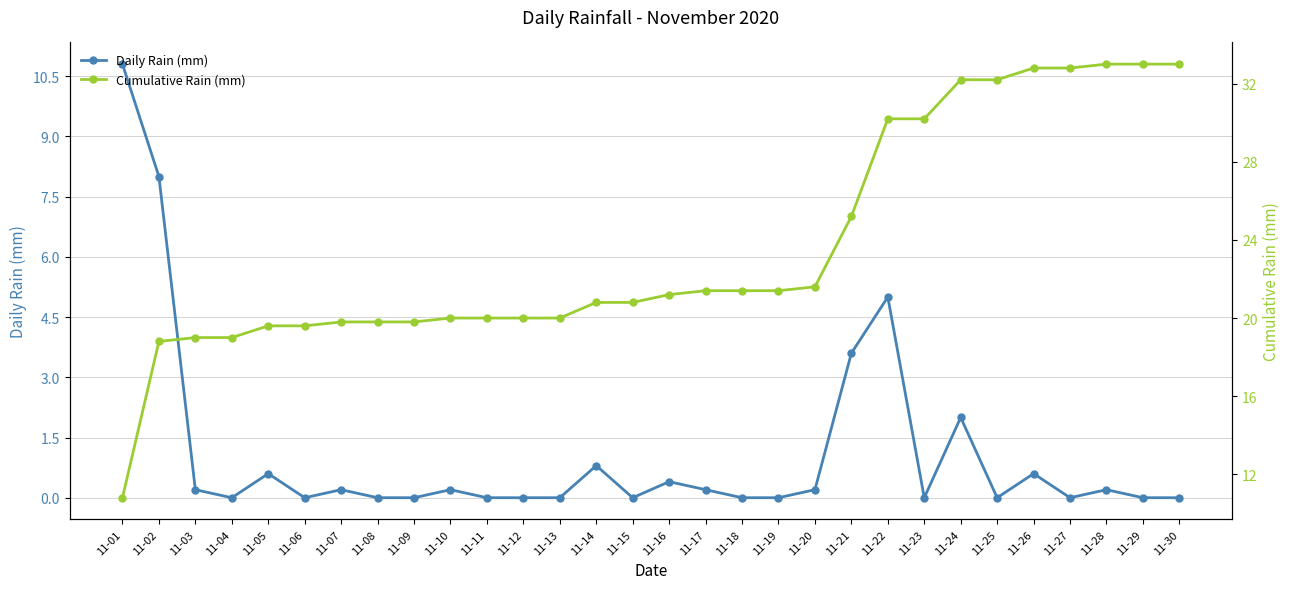

Reading left to right, transcribe all the data shown in this chart.

Daily Rain (mm): 11-01=10.8	11-02=8.0	11-03=0.2	11-04=0.0	11-05=0.6	11-06=0.0	11-07=0.2	11-08=0.0	11-09=0.0	11-10=0.2	11-11=0.0	11-12=0.0	11-13=0.0	11-14=0.8	11-15=0.0	11-16=0.4	11-17=0.2	11-18=0.0	11-19=0.0	11-20=0.2	11-21=3.6	11-22=5.0	11-23=0.0	11-24=2.0	11-25=0.0	11-26=0.6	11-27=0.0	11-28=0.2	11-29=0.0	11-30=0.0
Cumulative Rain (mm): 11-01=10.8	11-02=18.8	11-03=19.0	11-04=19.0	11-05=19.6	11-06=19.6	11-07=19.8	11-08=19.8	11-09=19.8	11-10=20.0	11-11=20.0	11-12=20.0	11-13=20.0	11-14=20.8	11-15=20.8	11-16=21.2	11-17=21.4	11-18=21.4	11-19=21.4	11-20=21.6	11-21=25.2	11-22=30.2	11-23=30.2	11-24=32.2	11-25=32.2	11-26=32.8	11-27=32.8	11-28=33.0	11-29=33.0	11-30=33.0